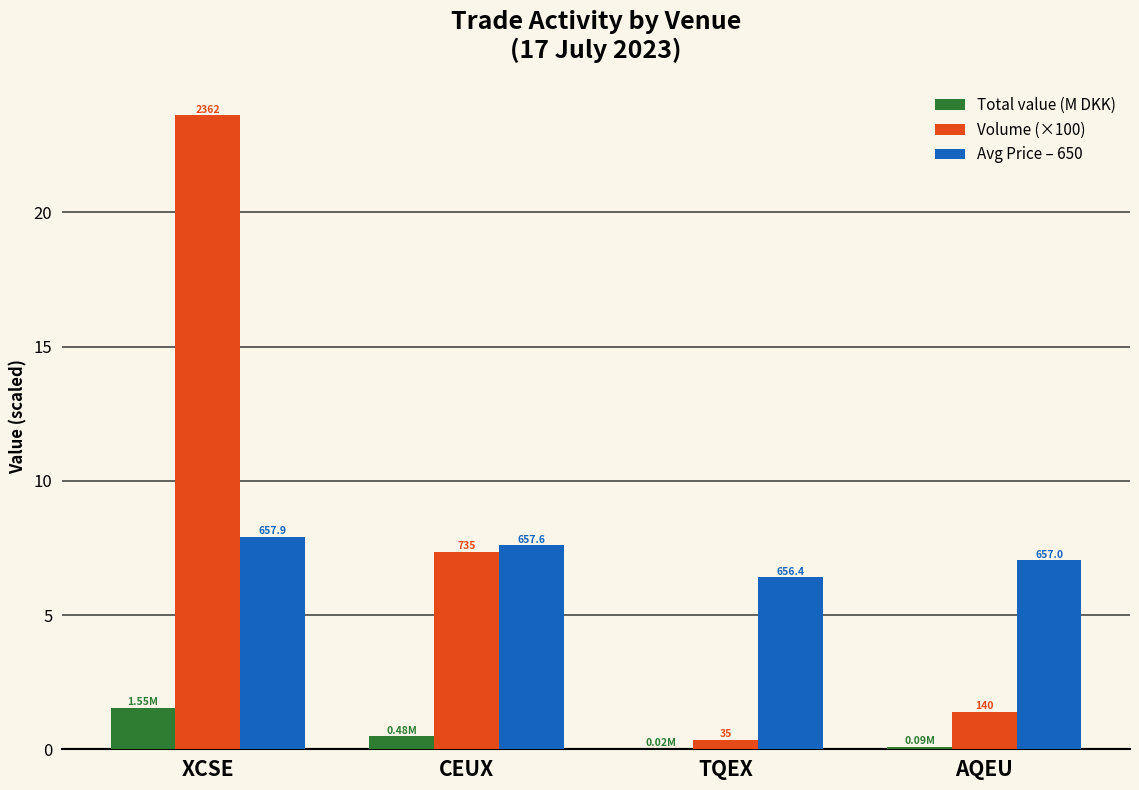

What are all the series names shown in the legend?

Total value (M DKK), Volume (×100), Avg Price – 650